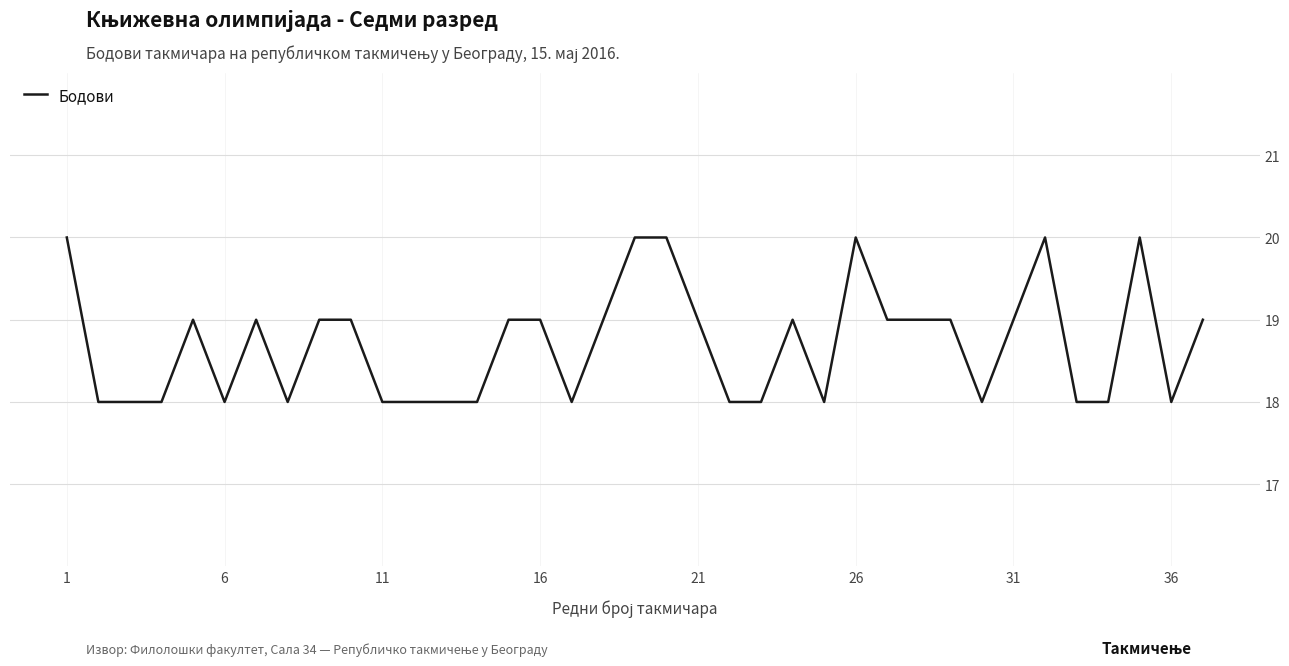

What is the average value?

19